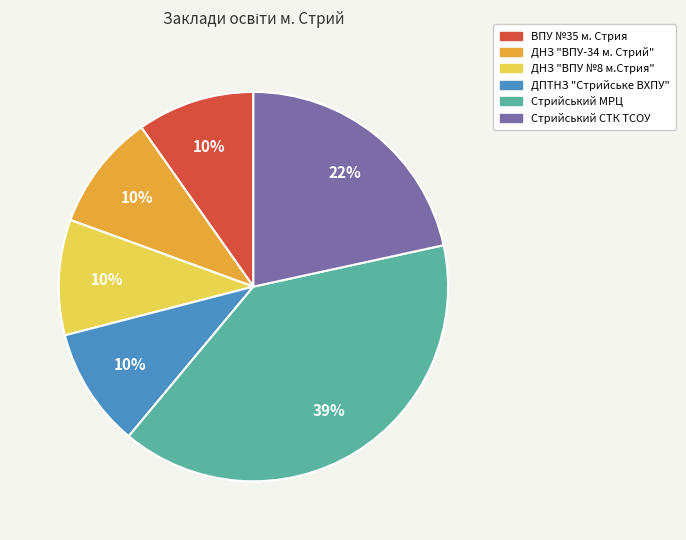

To the nearest percent, what is the average slice percentage?

17%